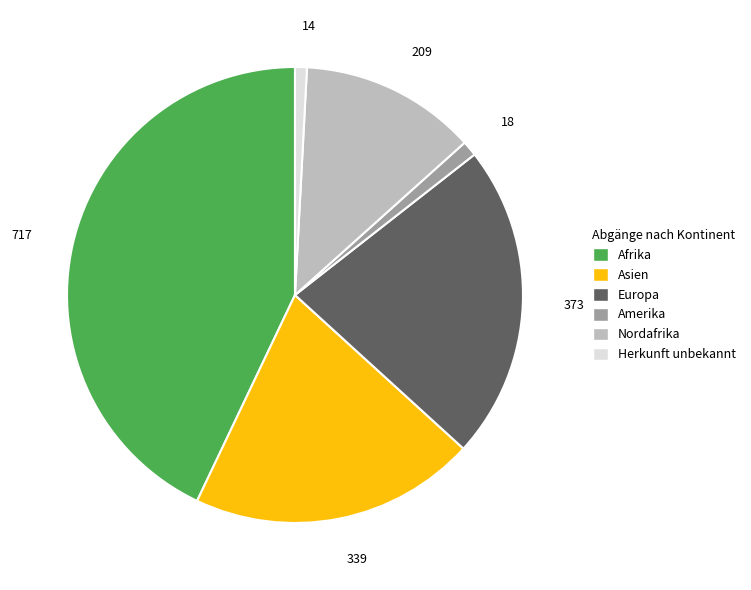

Do Nordafrika and Asien together represent more than half of the pie?

No